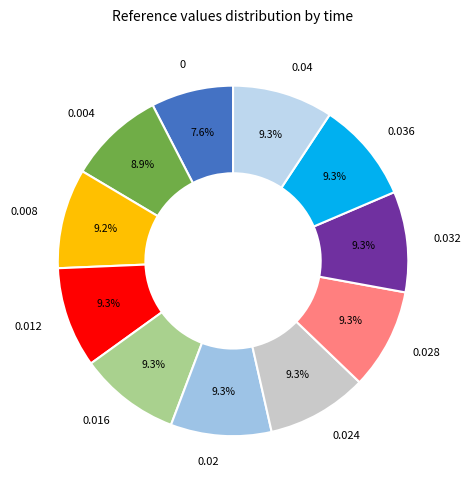

The 0.008 slice represents 18% of the pie. True or false?

False